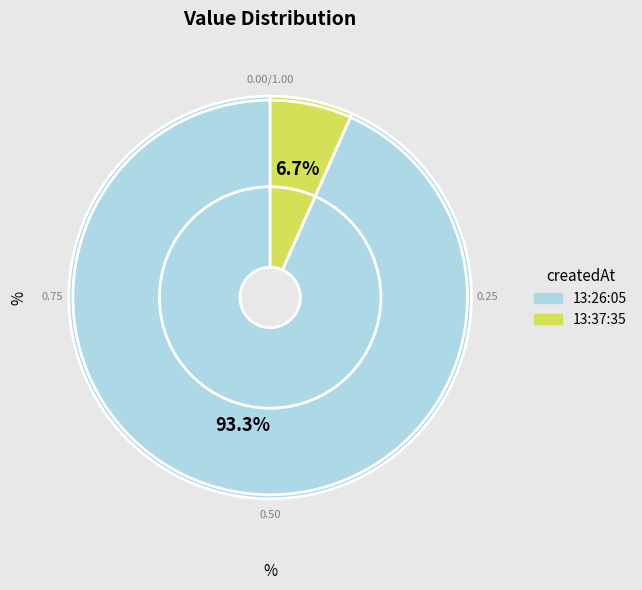

Is there any slice that represents more than half of the pie?

Yes